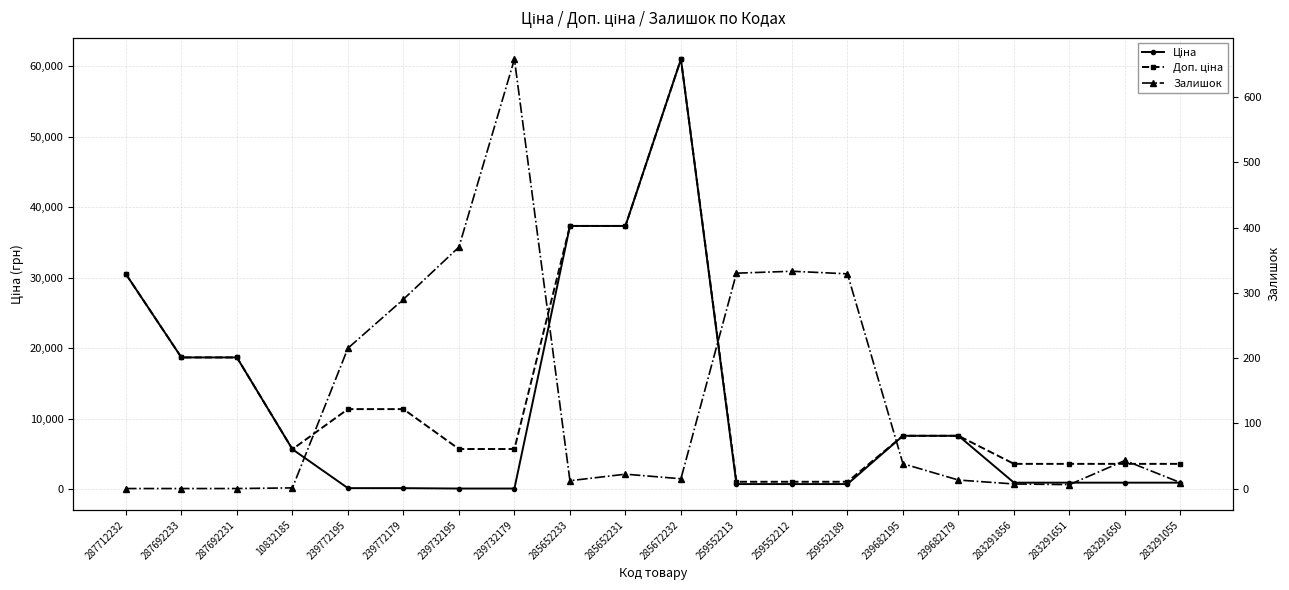

Between 285652231 and 287692231, which is larger?

285652231